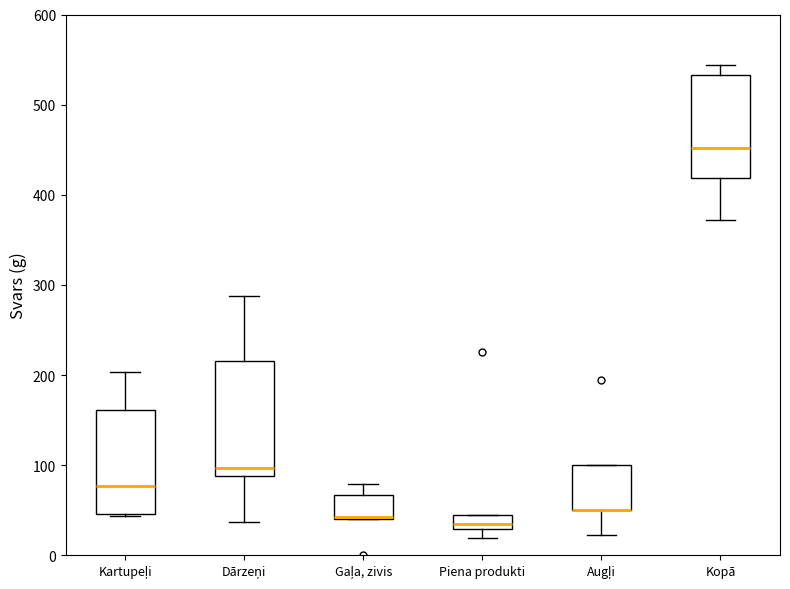

Where does the upper whisker of the box for Kopā end on the y-axis? The values are not printed on the chart, so give them approximately, as read against the axis.

540